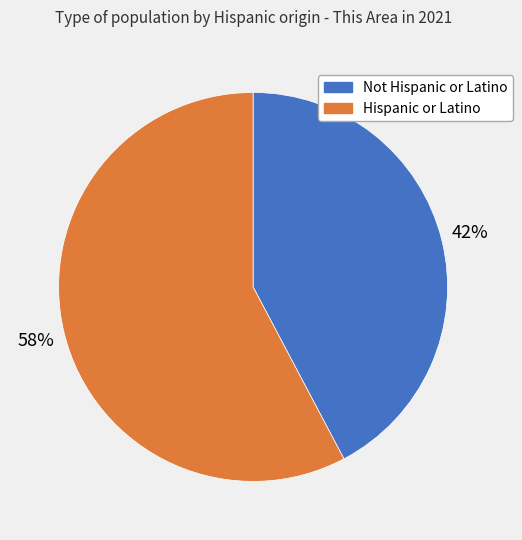

Which category accounts for the majority?

Hispanic or Latino